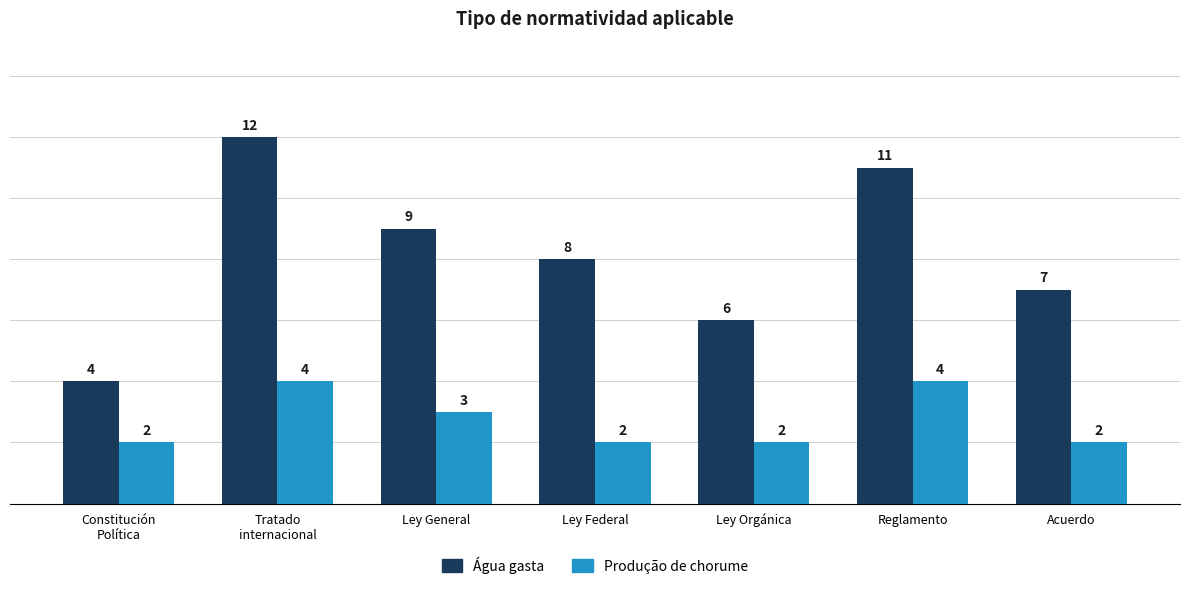

Reading left to right, list all the values displayed in this chart.

Água gasta: 4	12	9	8	6	11	7
Produção de chorume: 2	4	3	2	2	4	2